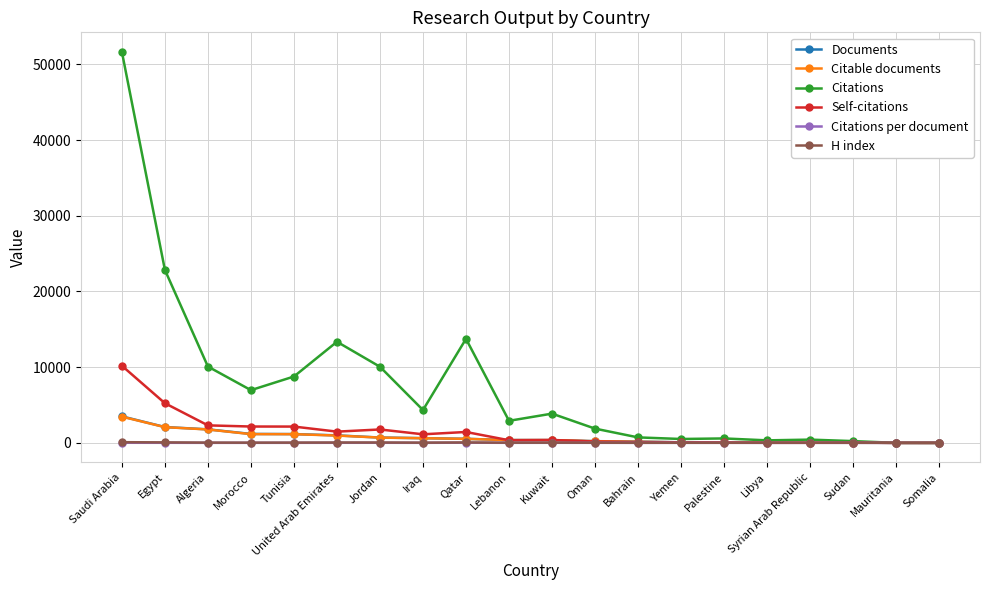

The value of Citations at Tunisia is 8767.0. True or false?

True